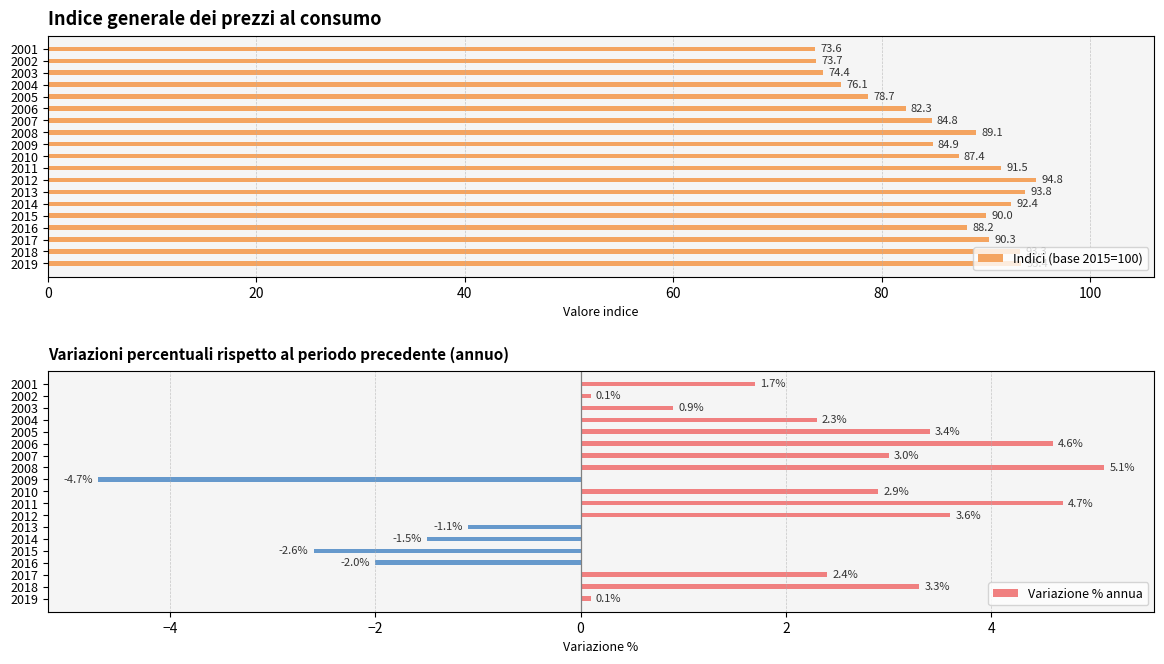

Rank the series by their average value, from highest to lowest.

Indici (base 2015=100), Variazione % annua